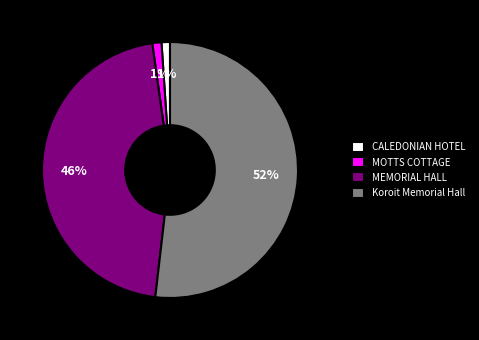

What is the majority slice?

Koroit Memorial Hall